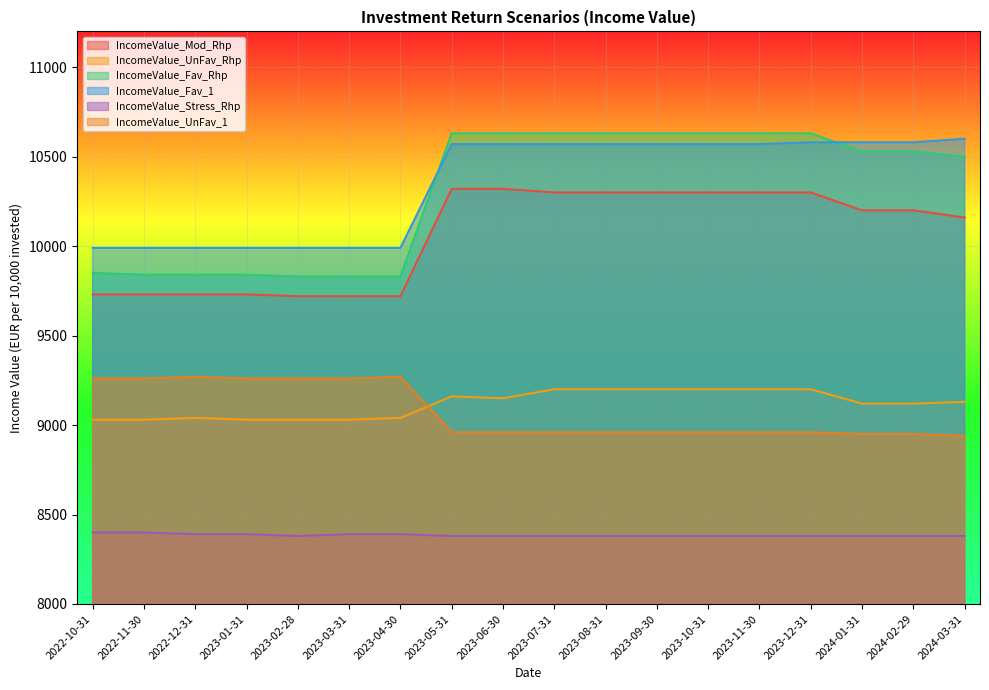

What is the difference between the IncomeValue_UnFav_Rhp values at 2023-08-31 and 2023-06-30?

50